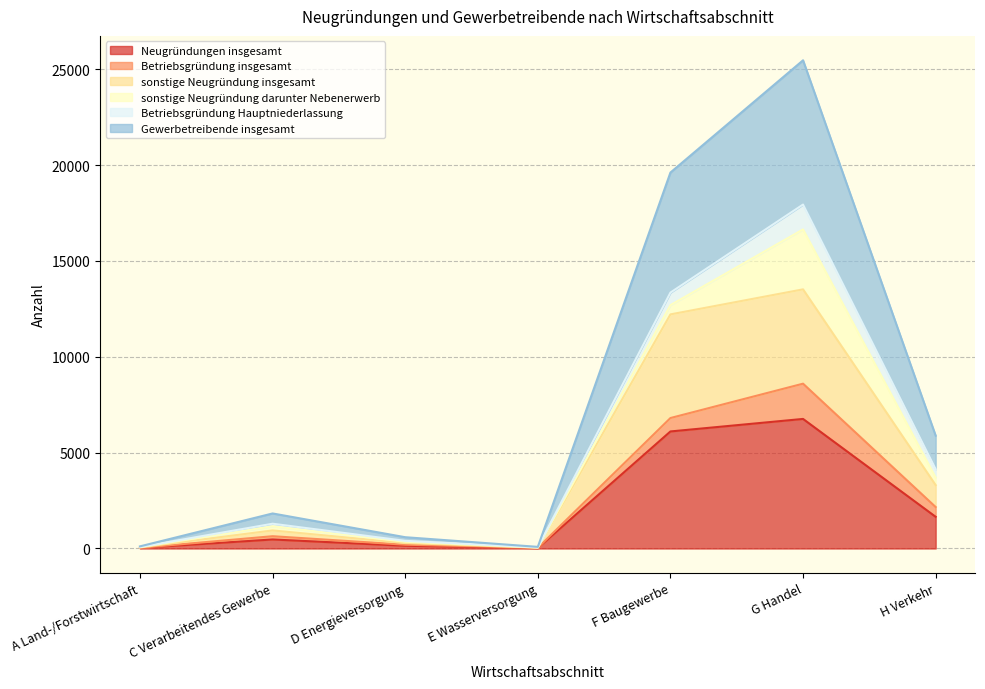

Where is the first local minimum for sonstige Neugründung insgesamt?

E Wasserversorgung